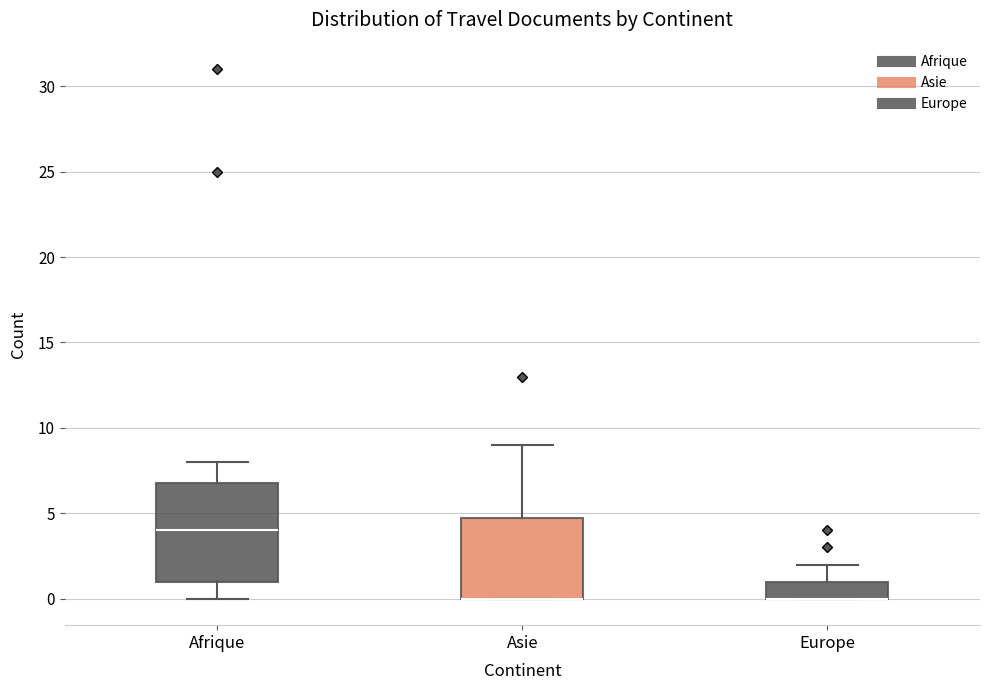

Reading left to right, read every box against the y-axis: the position of its median line, the range the box covers, and the ends of its whiskers. The values are not printed on the chart, so give them approximately, as read against the axis.

Afrique: median 4, box 1 to 7, whiskers 0 to 8
Asie: median 0 (drawn on the box's lower edge), box 0 to 5, whiskers 0 to 9
Europe: median 0 (drawn on the box's lower edge), box 0 to 1, whiskers 0 to 2